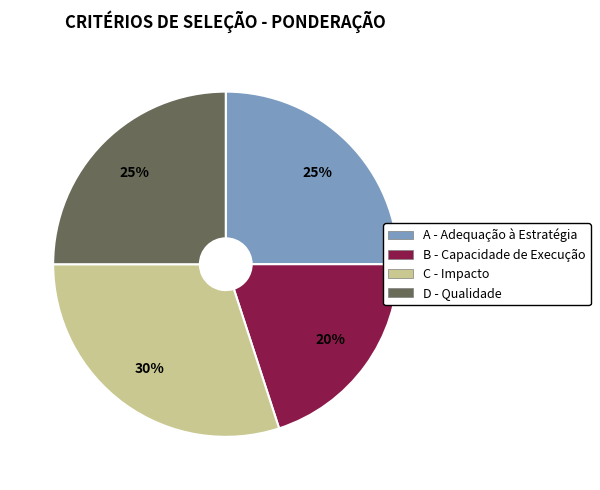

Which slice is the largest?

C - Impacto